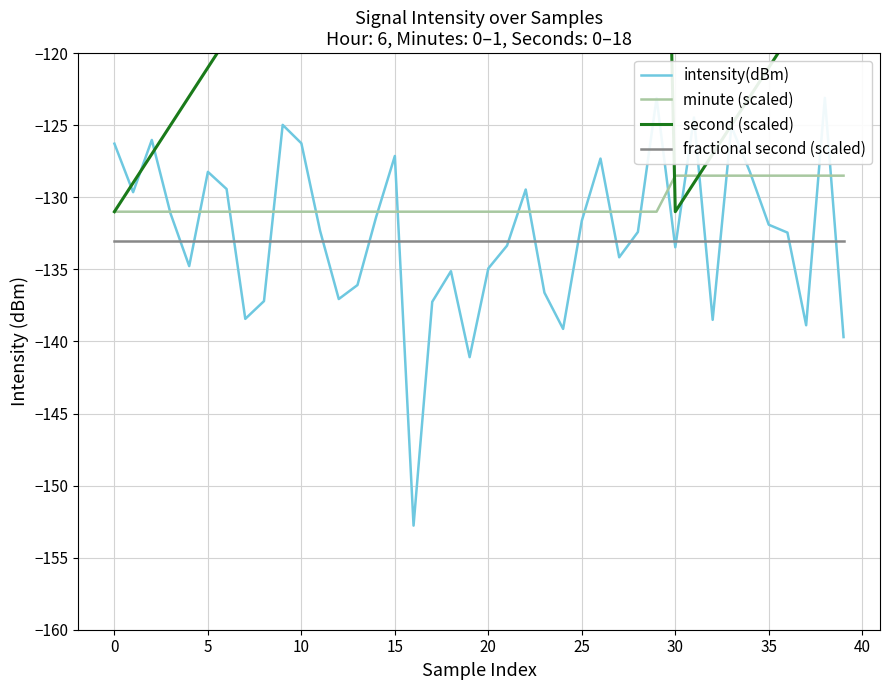

The value of fractional second (scaled) at 25 is -133.0. True or false?

True